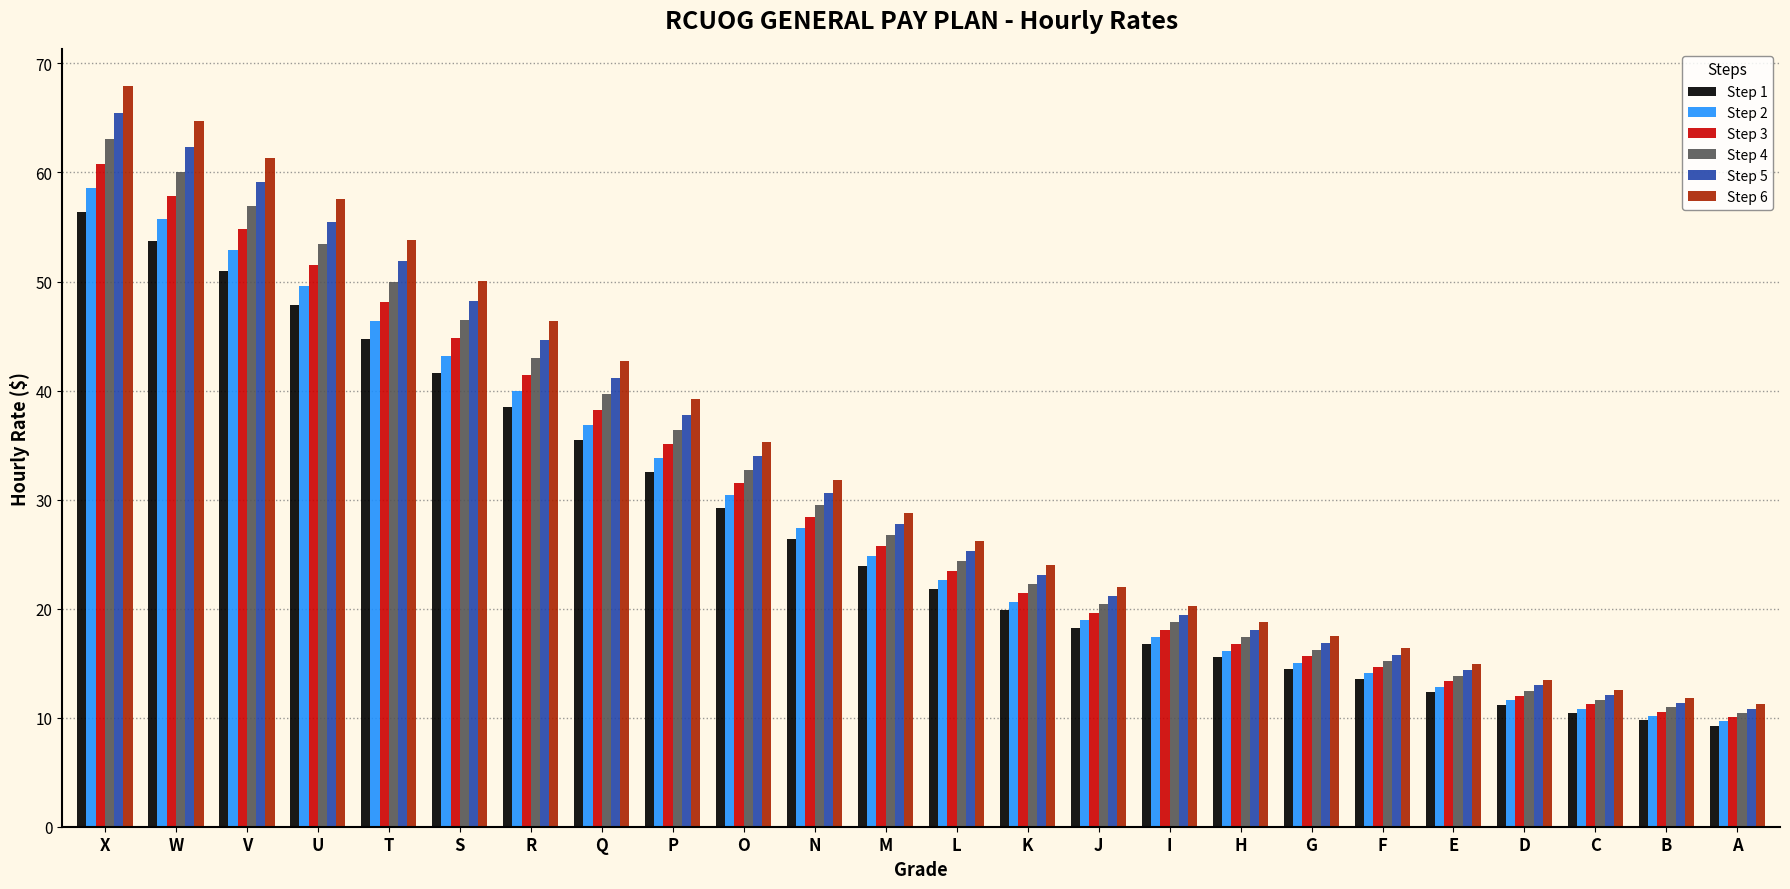

Which label corresponds to the largest value in the chart?

X